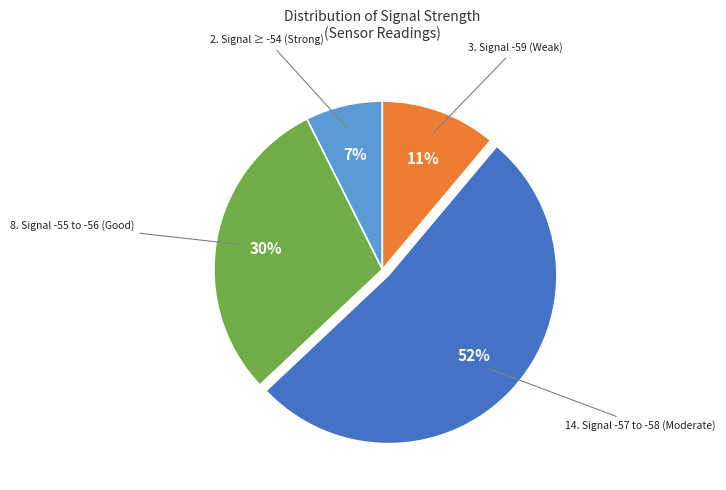

To the nearest percent, what is the average slice percentage?

25%